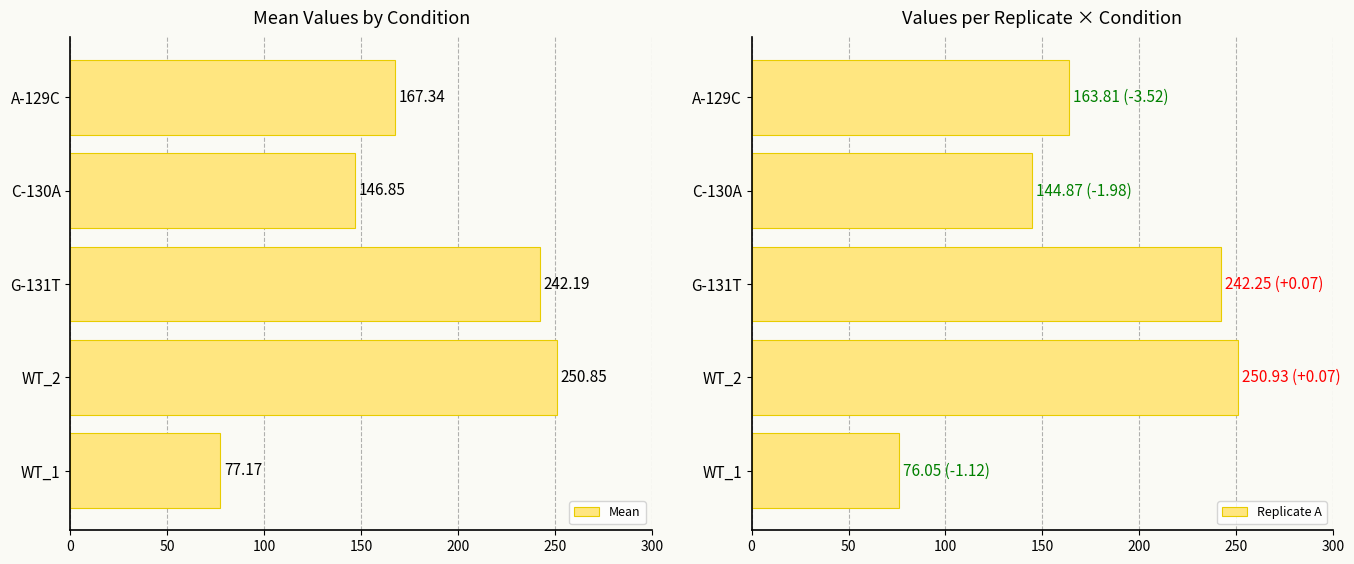

What is the difference between the maximum and second lowest values in the Replicate A series?

106.1